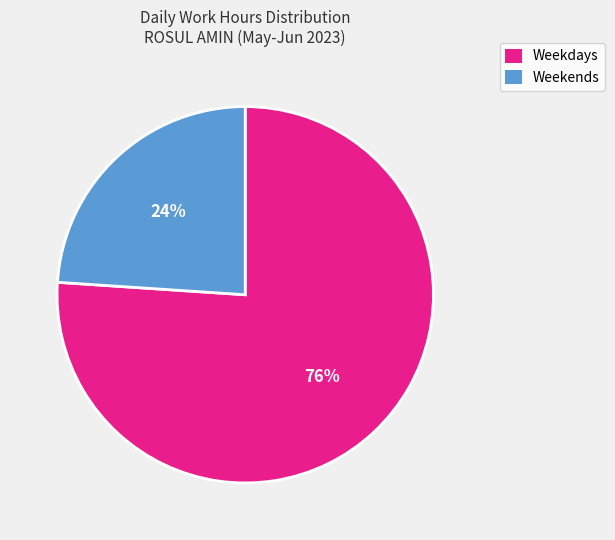

Between Weekends and Weekdays, which is larger?

Weekdays